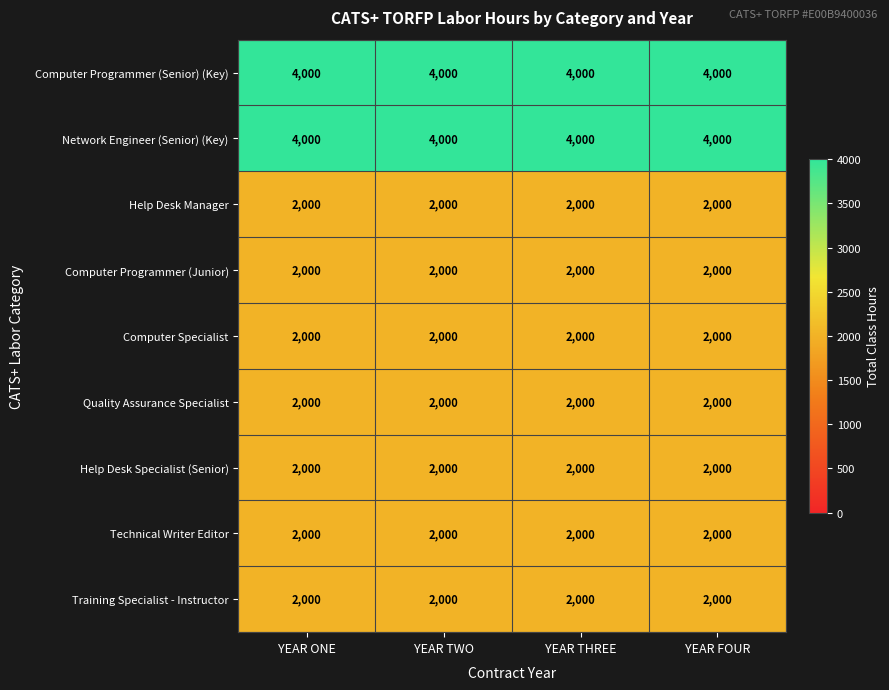

What is the maximum value shown in the chart?

4000